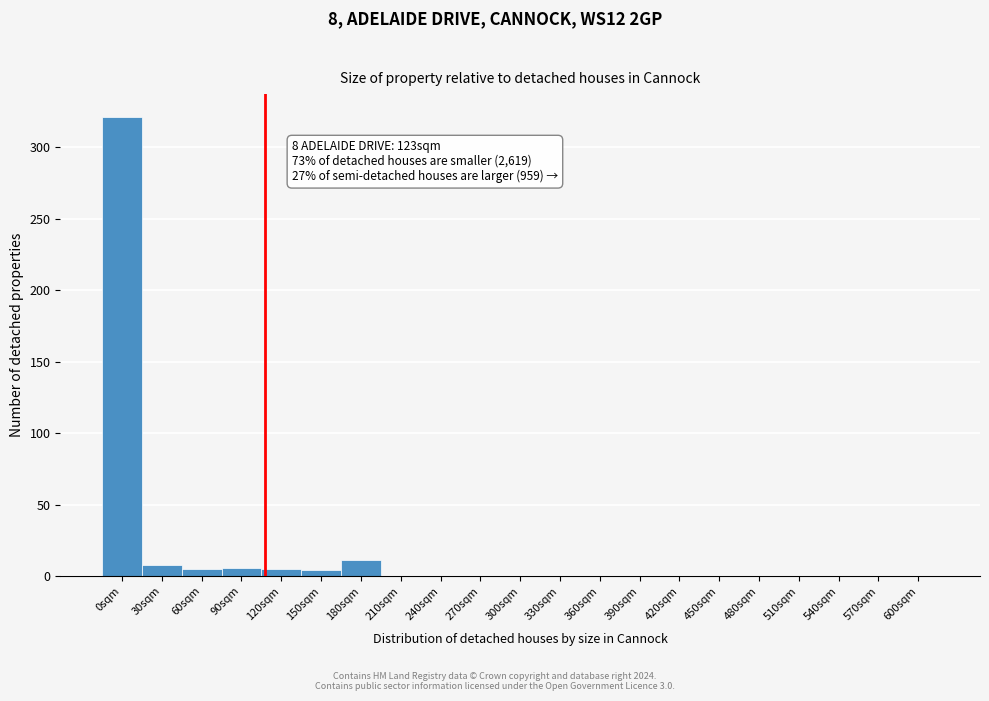

What is the sum of all values?

360